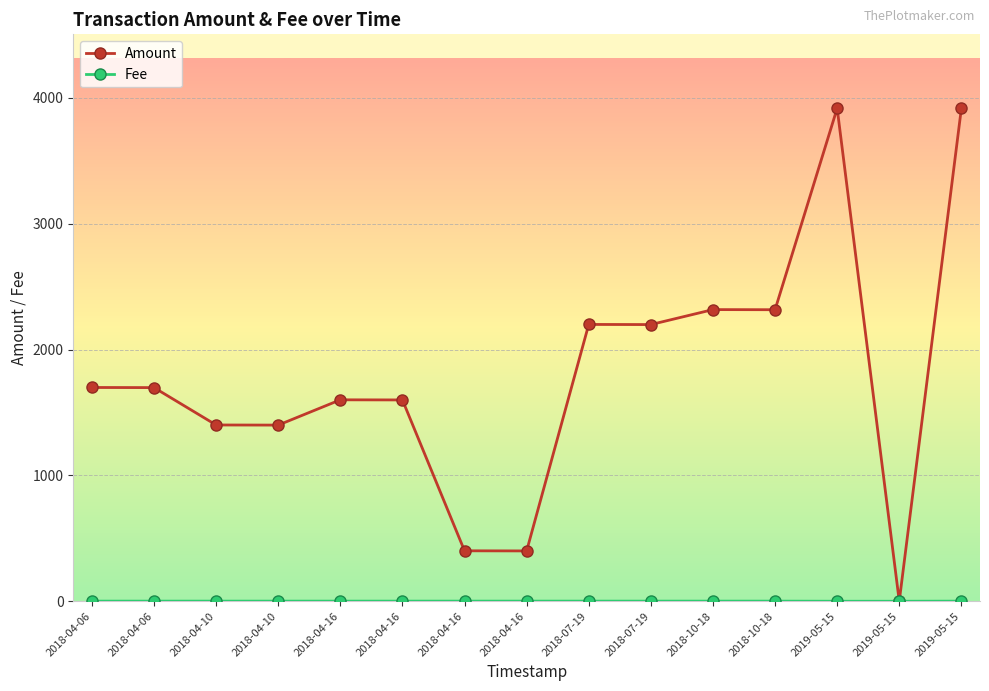

Where is Fee nearest to the value 0?

2019-05-15